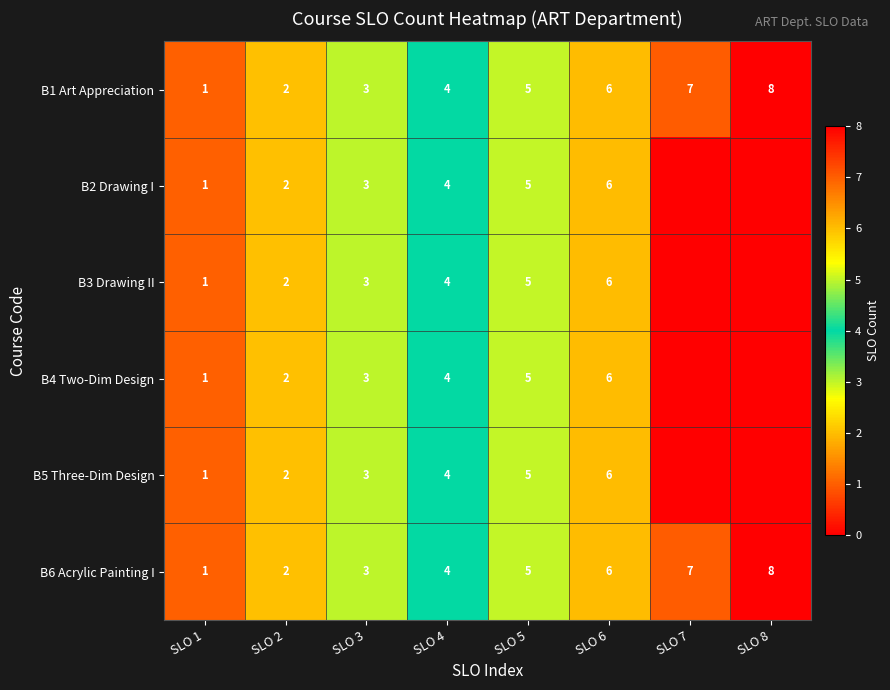

What is the sum of the B3 Drawing II values at SLO 1 and SLO 5?

6